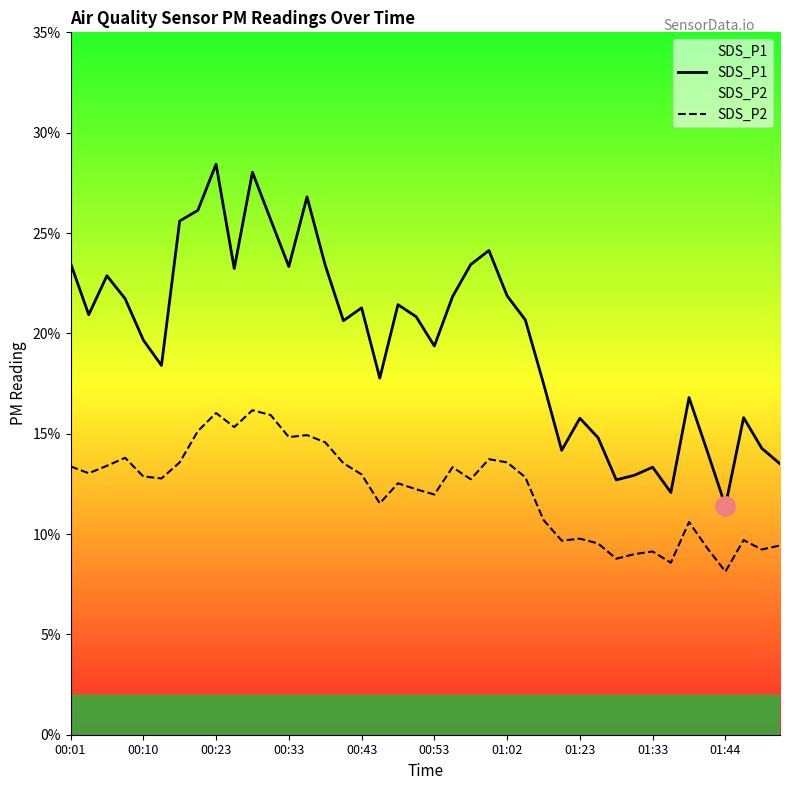

List the series in order of their peak value, lowest first.

SDS_P2, SDS_P1